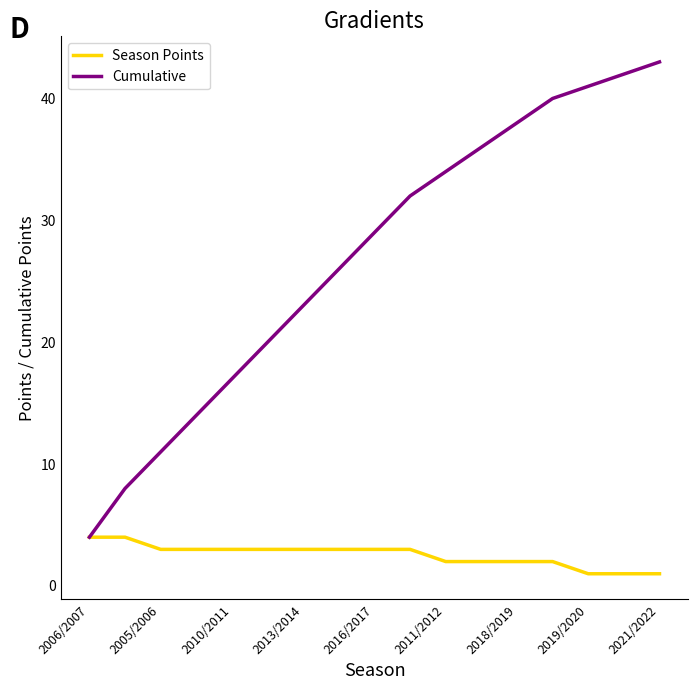

Reading right to left, list all the values displayed in this chart.

Season Points: 1	1	1	2	2	2	2	3	3	3	3	3	3	3	3	4	4
Cumulative: 43	42	41	40	38	36	34	32	29	26	23	20	17	14	11	8	4